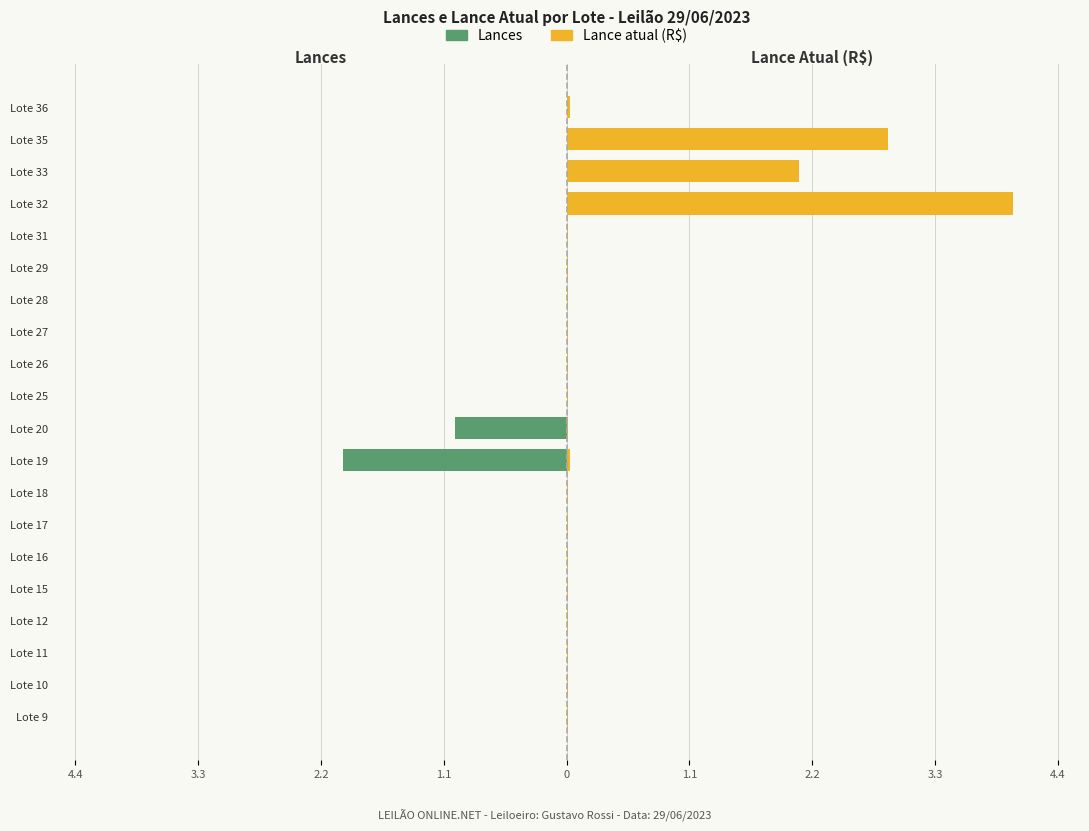

What is the label of the 8th bar from the right?

12